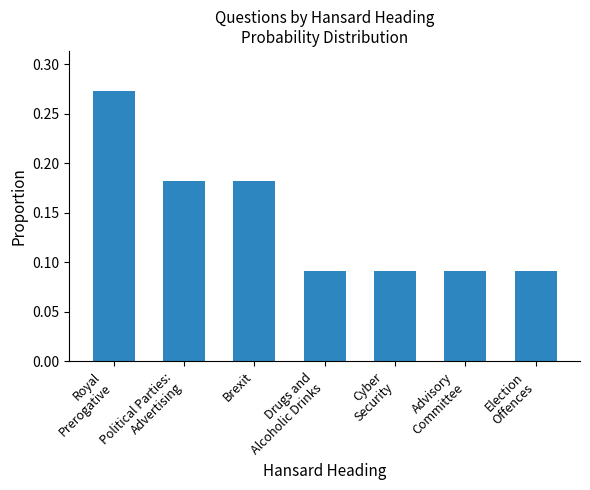

How many values are between 0 and 1?

7